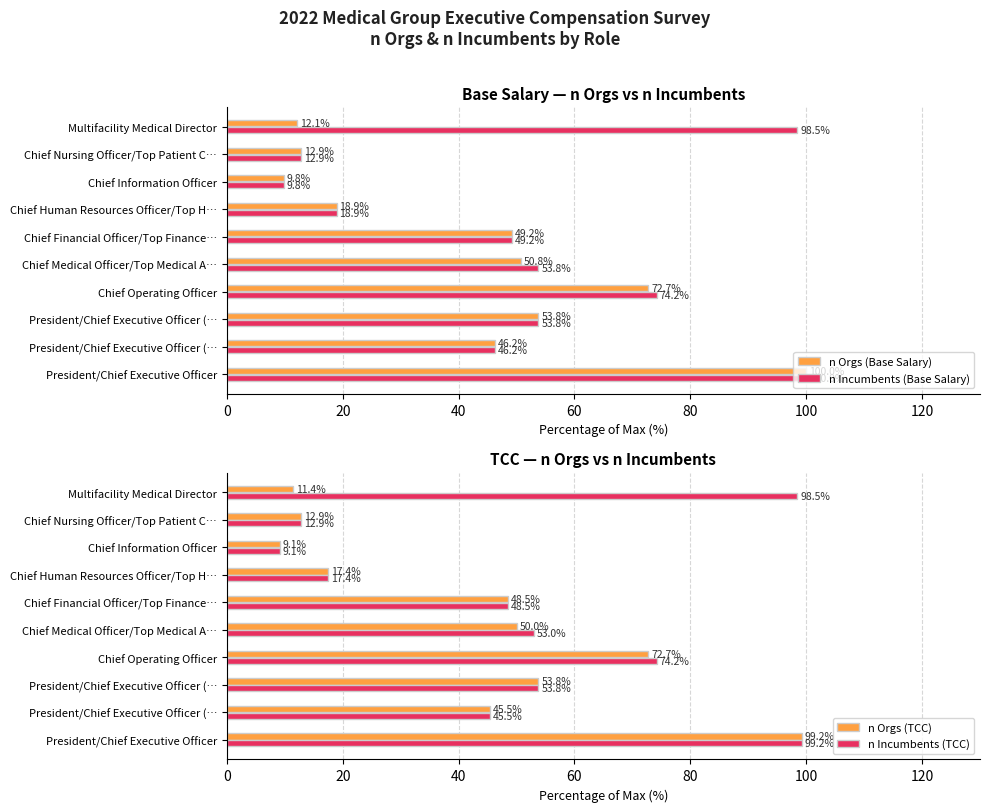

Reading left to right, extract all data points from this chart.

n Orgs (Base Salary): 100.0	46.2	53.8	72.7	50.8	49.2	18.9	9.8	12.9	12.1
n Incumbents (Base Salary): 100.0	46.2	53.8	74.2	53.8	49.2	18.9	9.8	12.9	98.5
n Orgs (TCC): 99.2	45.5	53.8	72.7	50.0	48.5	17.4	9.1	12.9	11.4
n Incumbents (TCC): 99.2	45.5	53.8	74.2	53.0	48.5	17.4	9.1	12.9	98.5